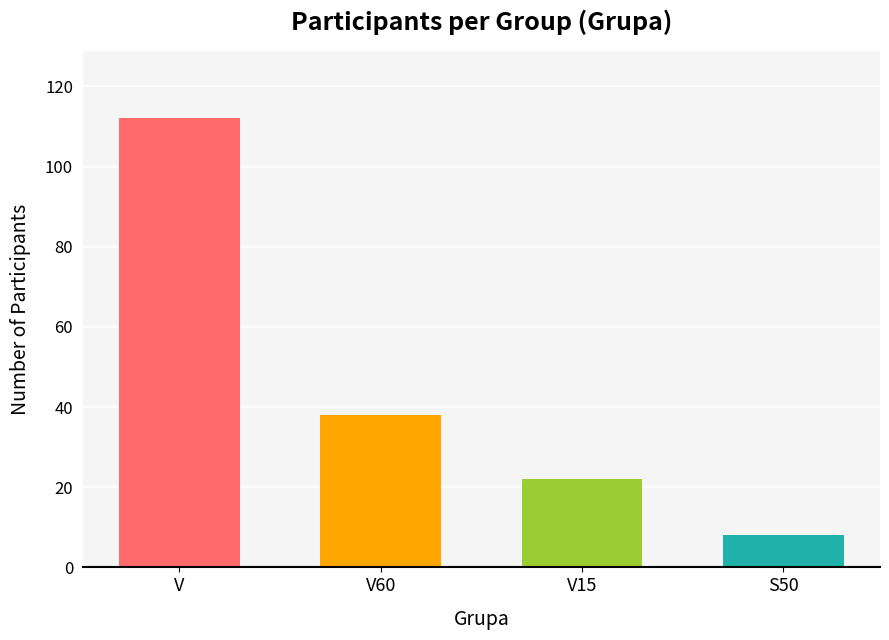

What position from the right is S50?

1